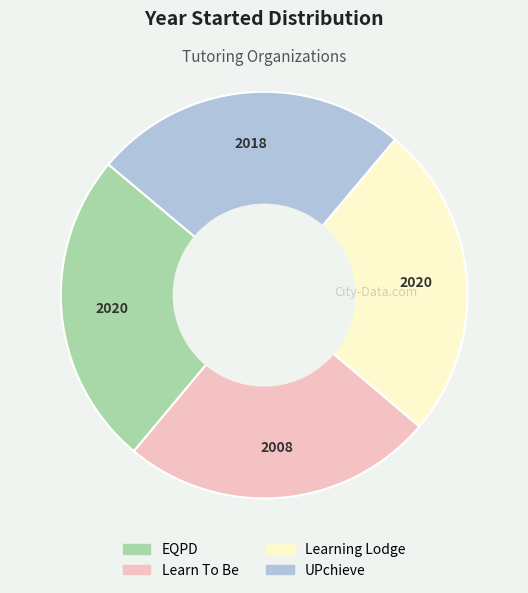

What is the ratio of the value at Learning Lodge to the value at Learn To Be?

1.0